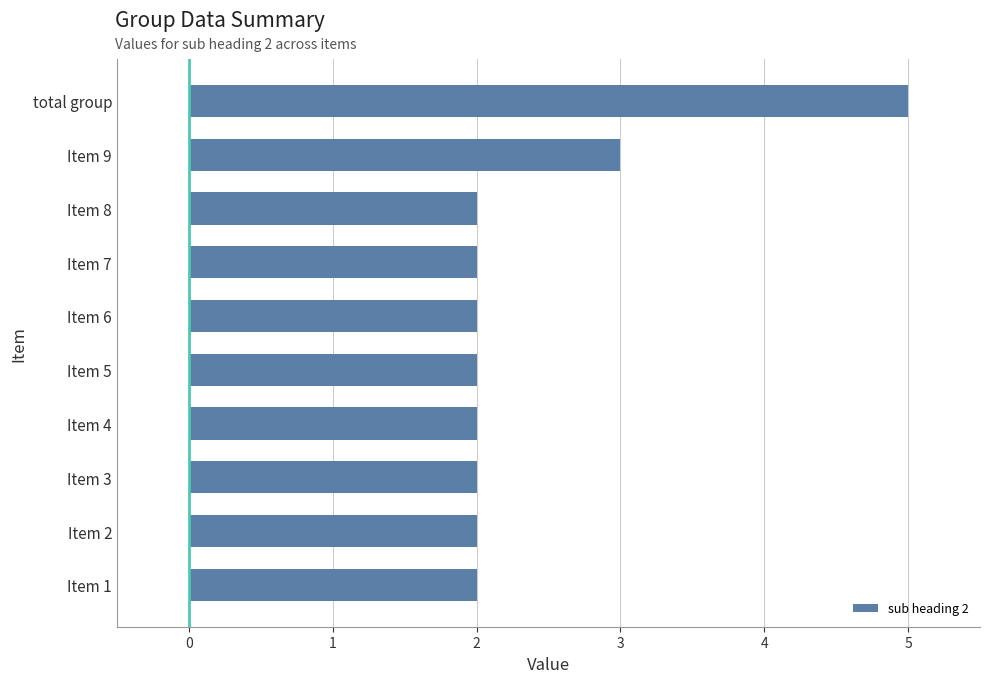

Reading bottom to top, what are all the values shown in this chart?

2	2	2	2	2	2	2	2	3	5